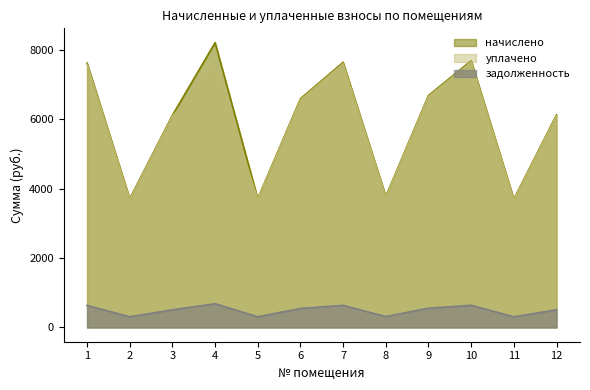

Which category has the lowest value in the начислено series?

11